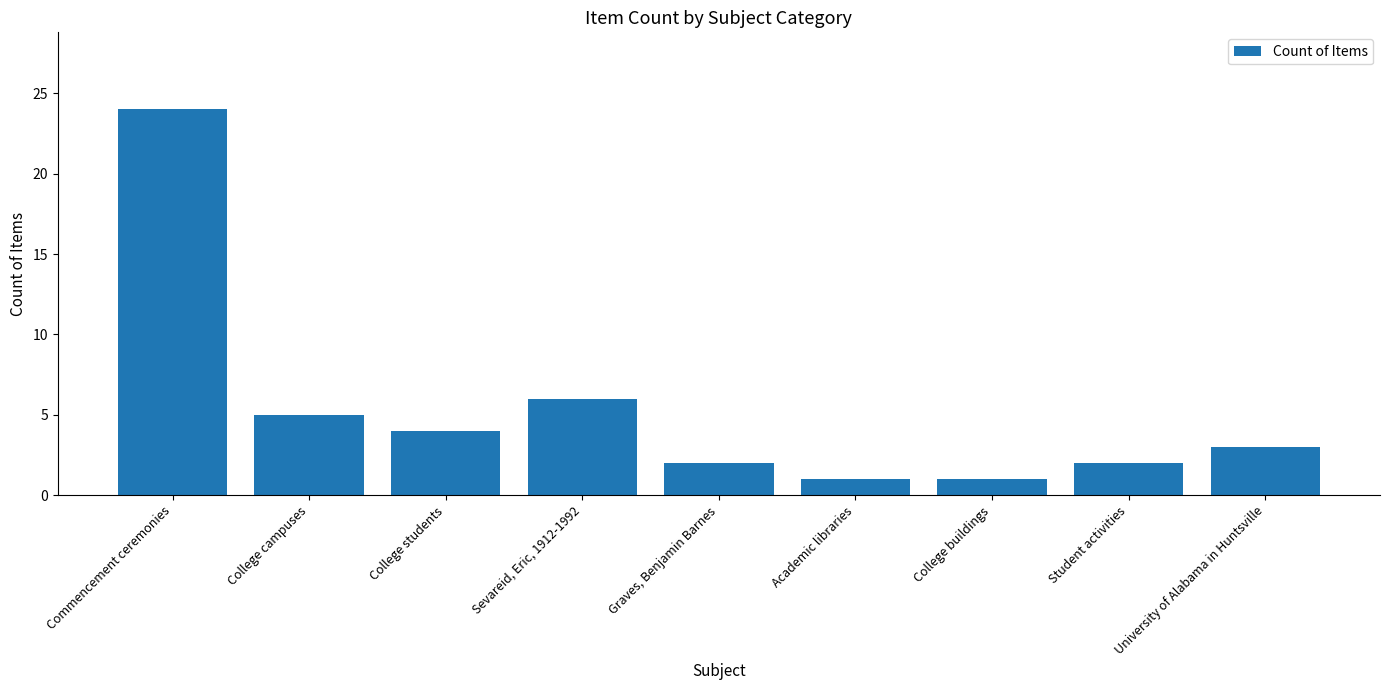

What is the label of the 3rd bar from the right?

College buildings